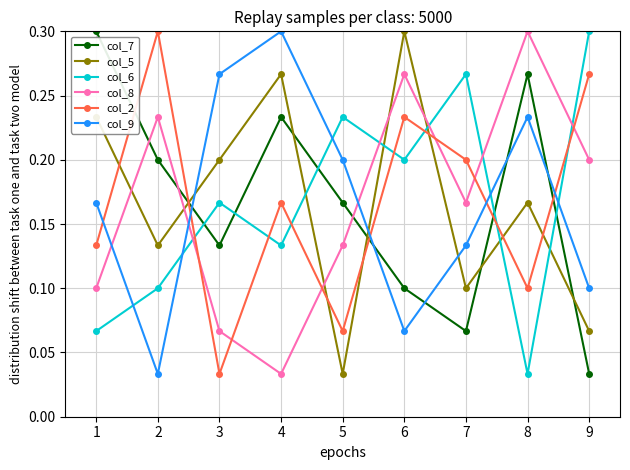

Count the col_5 values in the range 0 to 1.

9